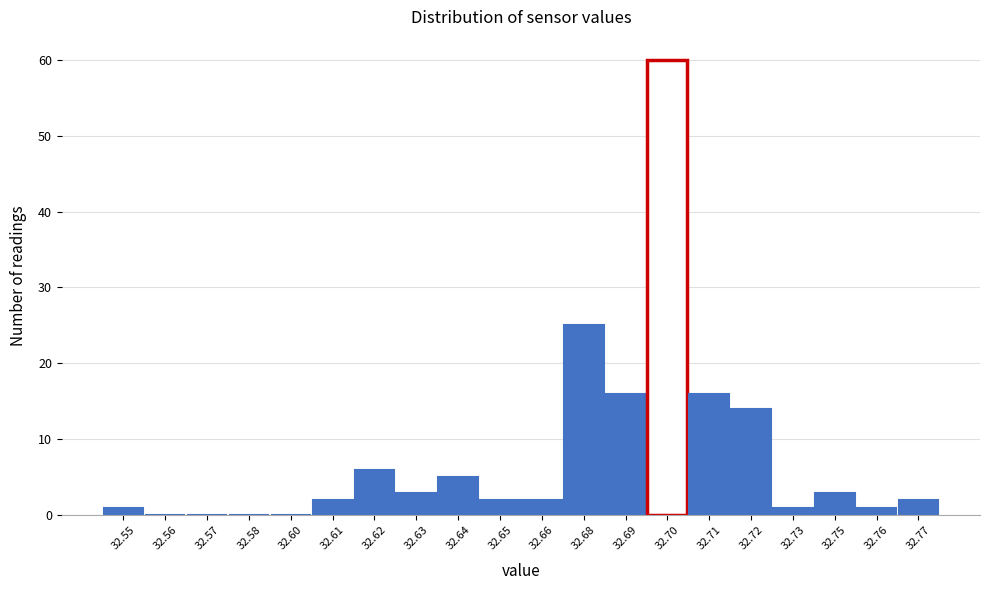

Reading left to right, extract all data points from this chart.

32.55=1	32.56=0	32.57=0	32.58=0	32.60=0	32.61=2	32.62=6	32.63=3	32.64=5	32.65=2	32.66=2	32.68=25	32.69=16	32.70=60	32.71=16	32.72=14	32.73=1	32.75=3	32.76=1	32.77=2